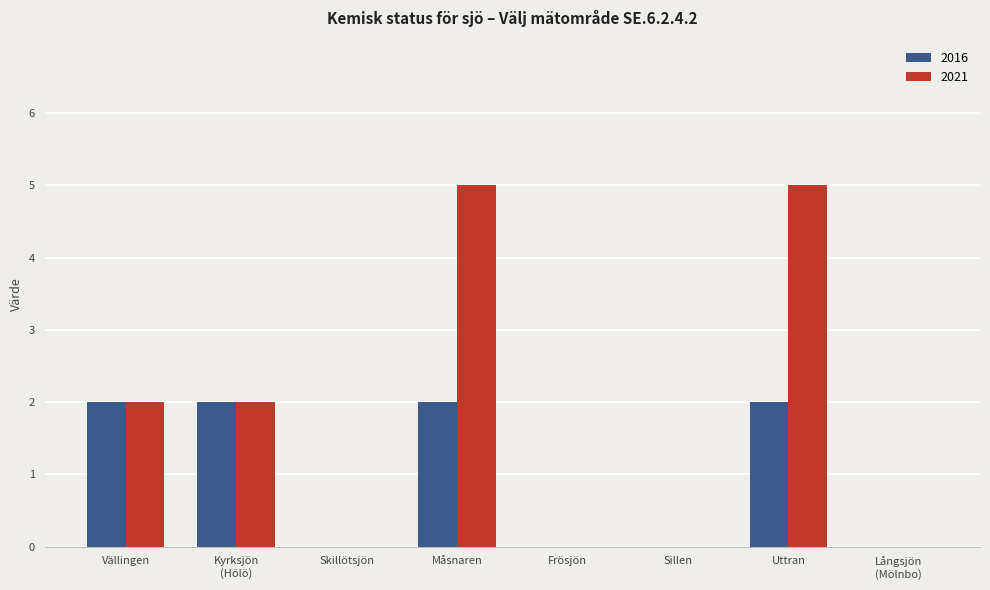

The value of 2021 at Skillötsjön is 2. True or false?

False